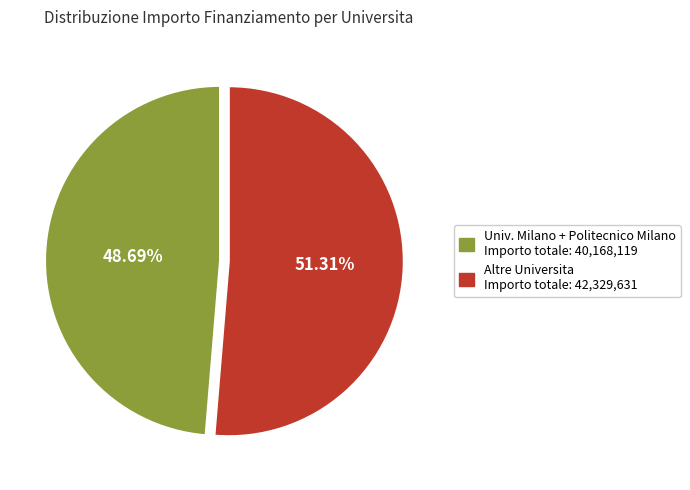

Is there any slice that represents more than half of the pie?

Yes